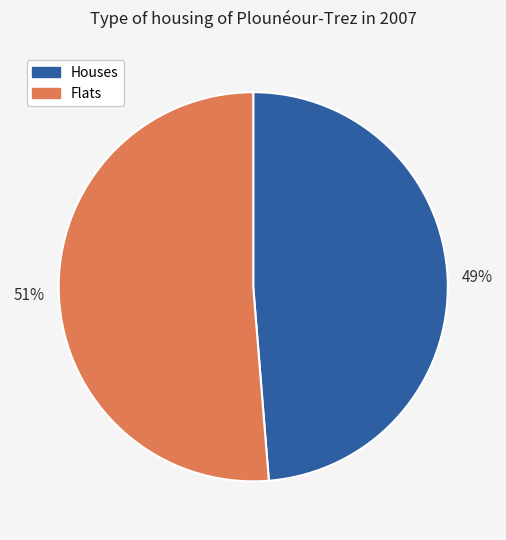

To the nearest percent, what is the combined percentage of Houses and Flats?

100%